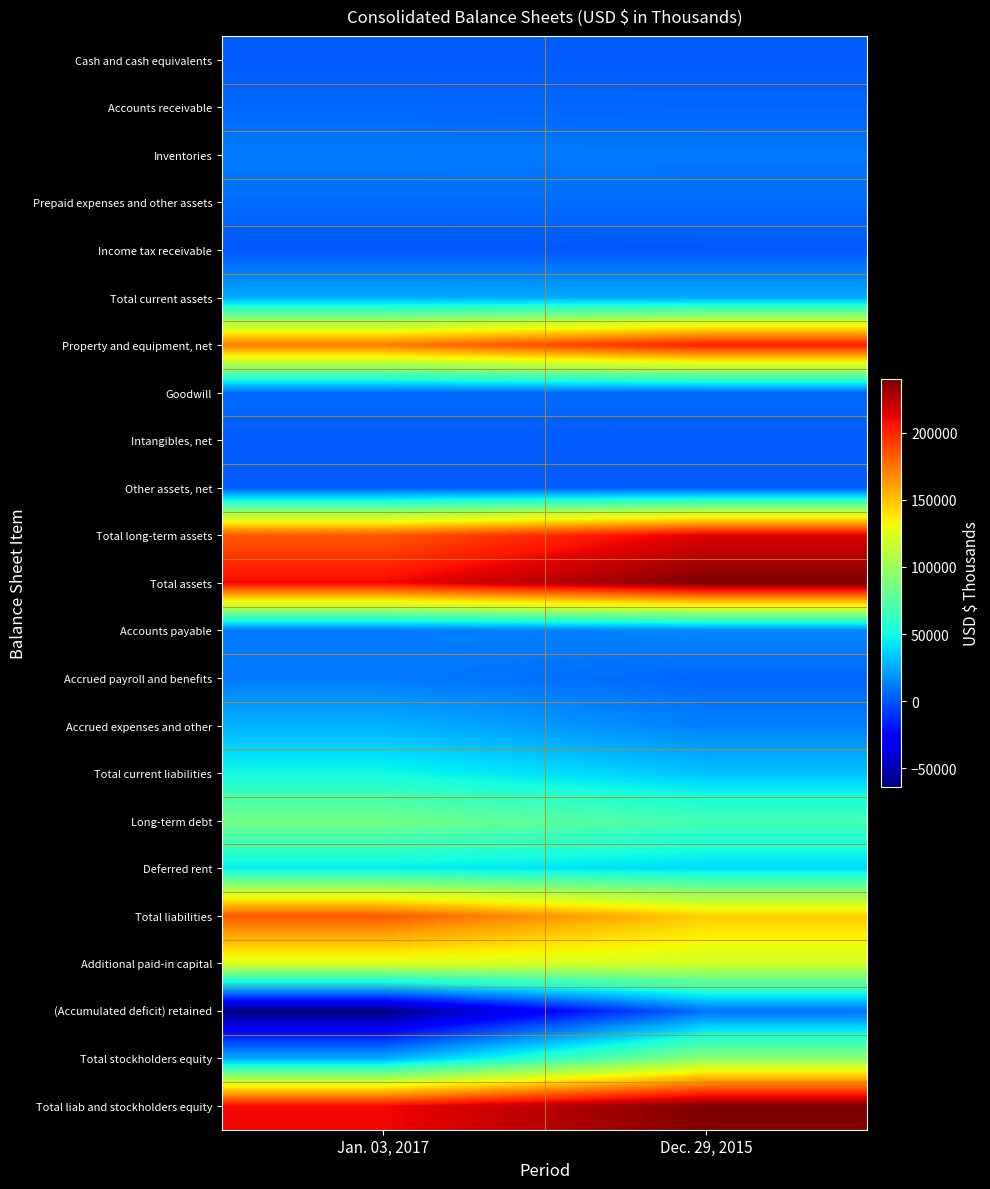

How many distinct data groups are displayed?

23